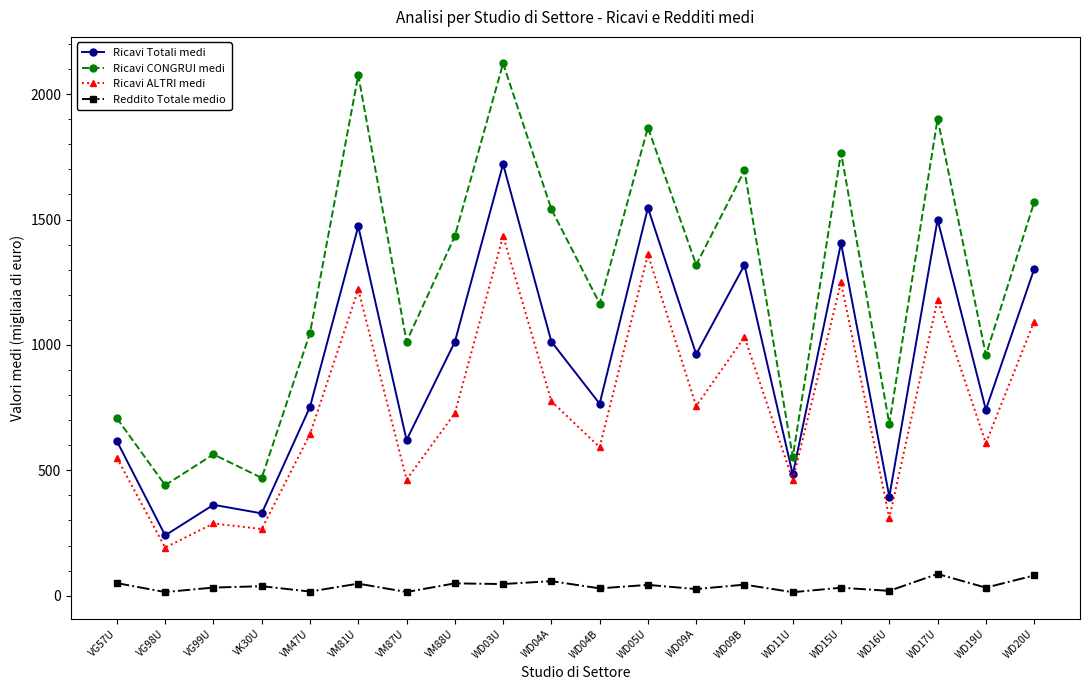

How many lines are shown in the chart?

4